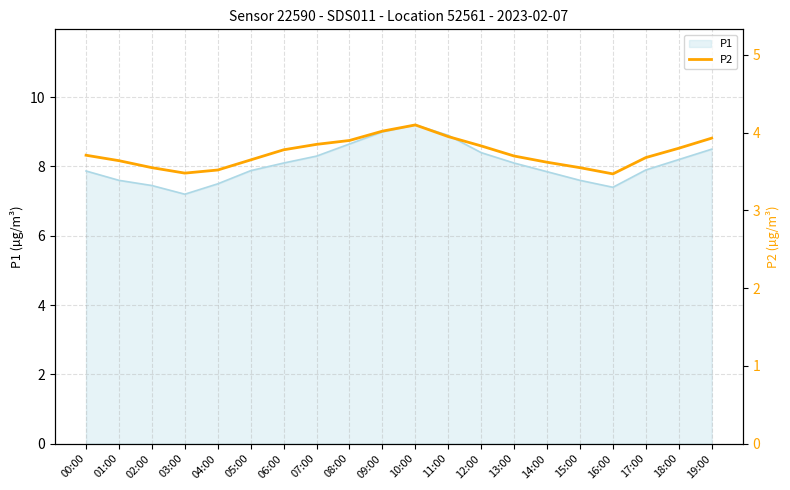

Reading left to right, transcribe all the data shown in this chart.

00:00=3.7	01:00=3.6	02:00=3.5	03:00=3.5	04:00=3.5	05:00=3.6	06:00=3.8	07:00=3.9	08:00=3.9	09:00=4.0	10:00=4.1	11:00=4.0	12:00=3.8	13:00=3.7	14:00=3.6	15:00=3.5	16:00=3.5	17:00=3.7	18:00=3.8	19:00=3.9